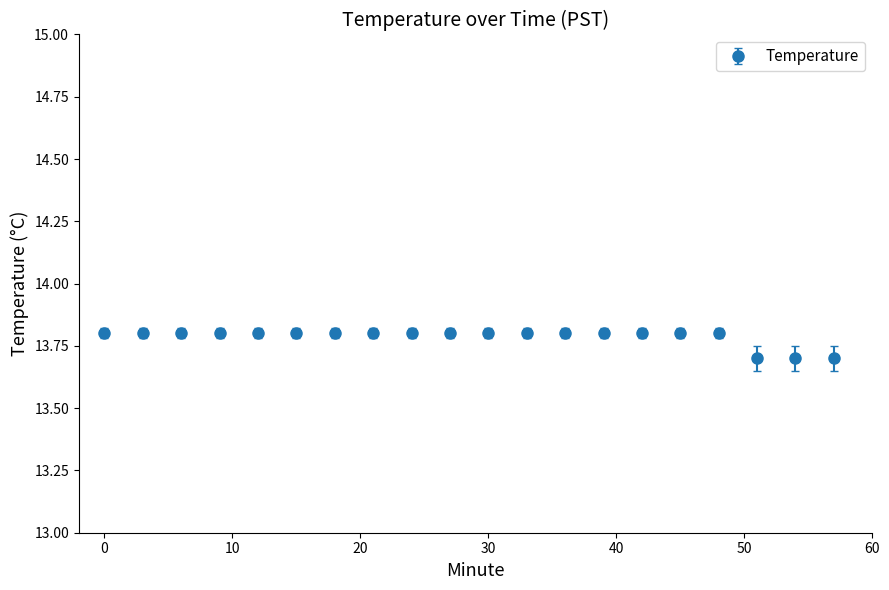

What is the sum of all values?

275.7